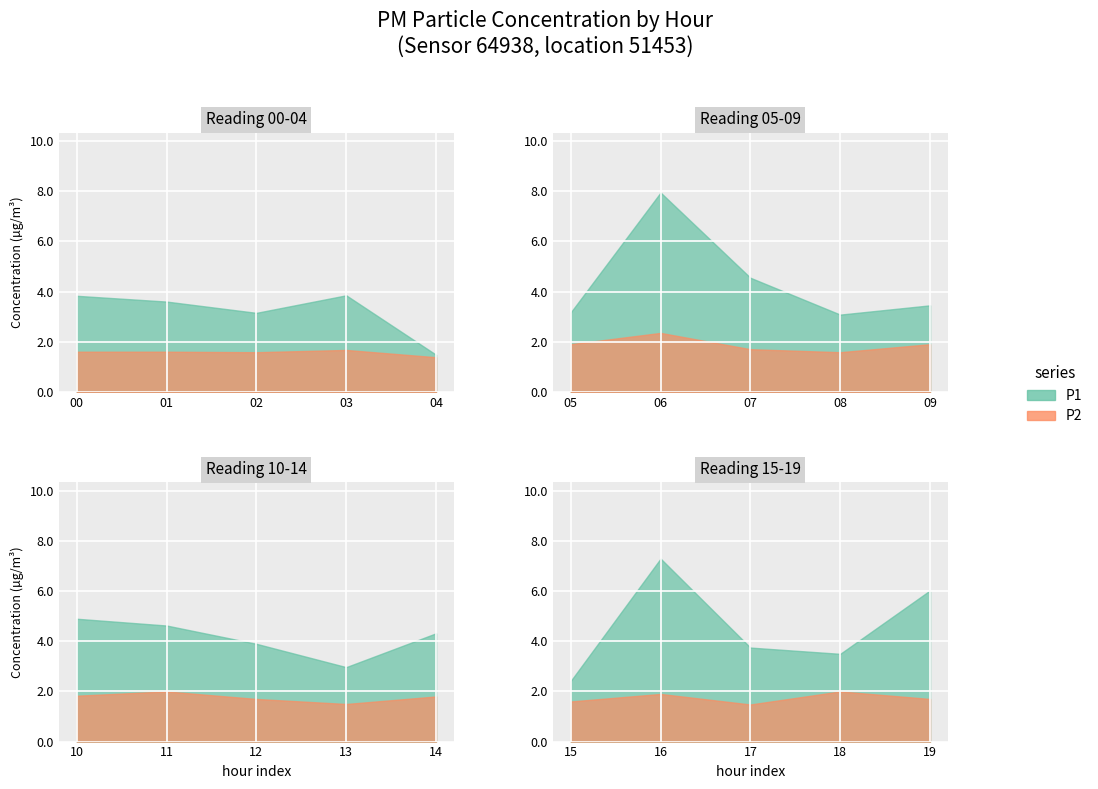

What is the minimum value for P1?

1.5